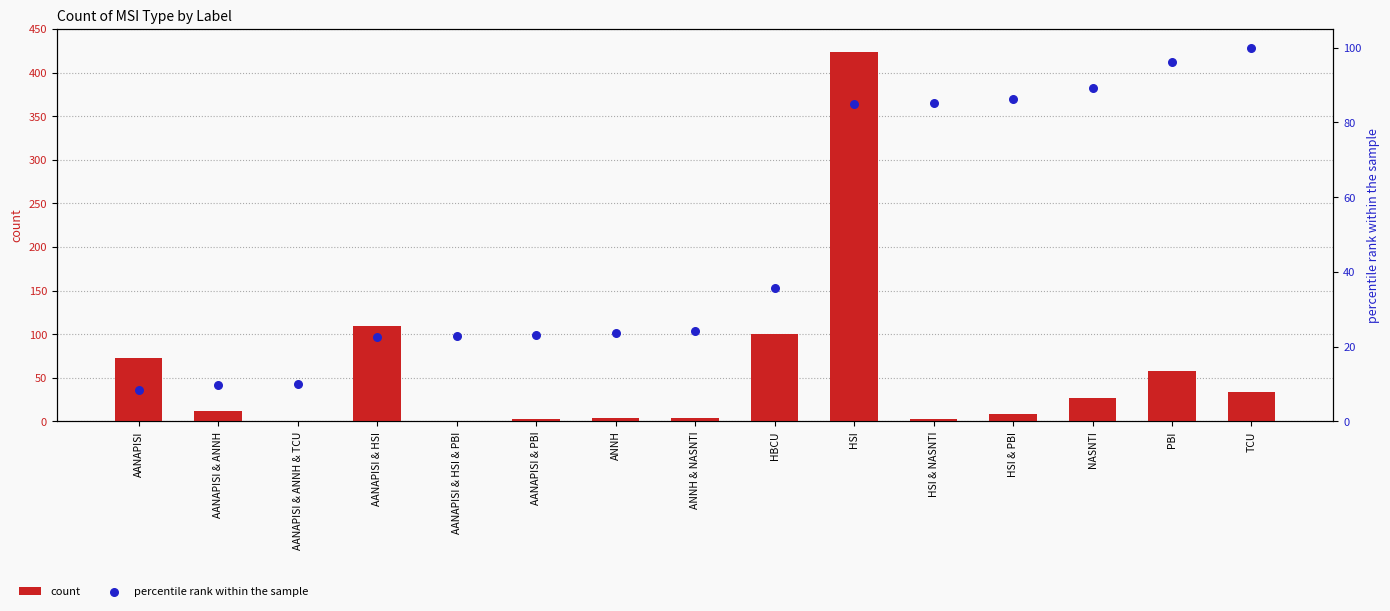

What are all the series names shown in the legend?

count, percentile rank within the sample